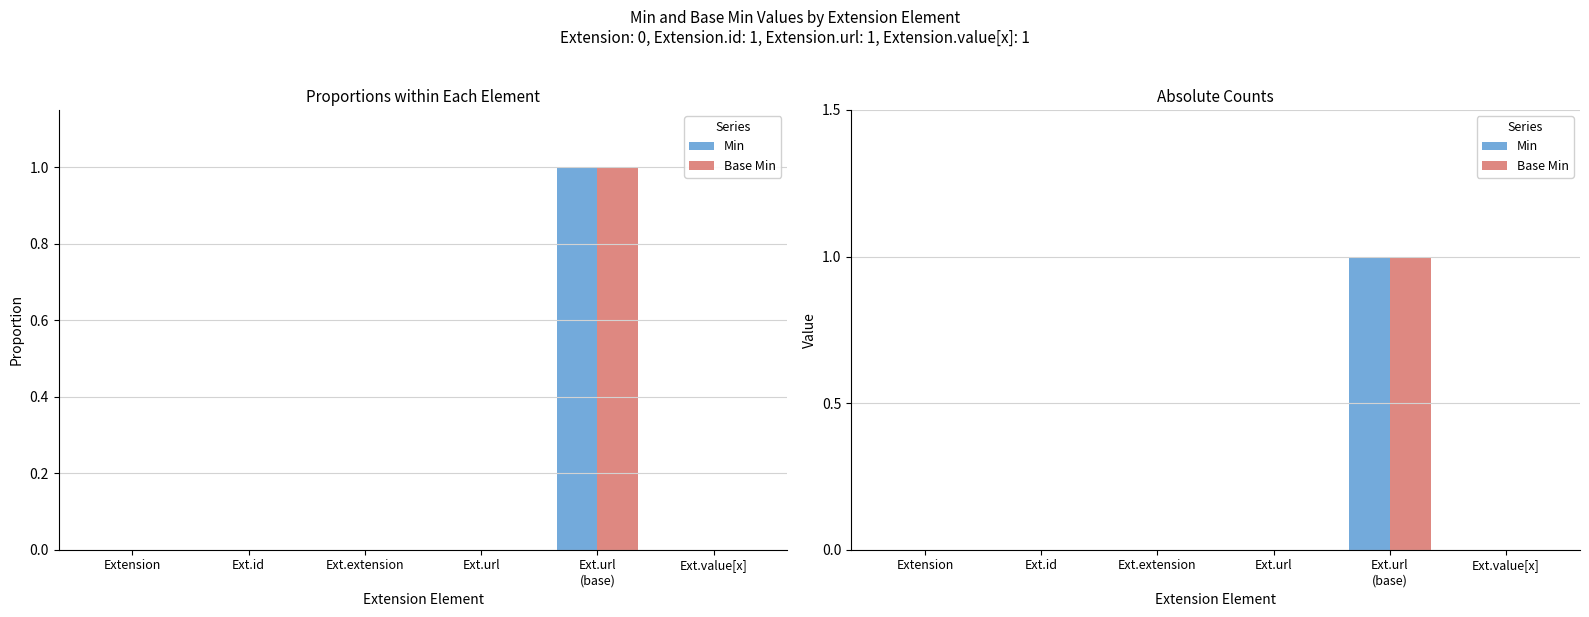

Rank the series by their maximum value, from highest to lowest.

Min, Base Min